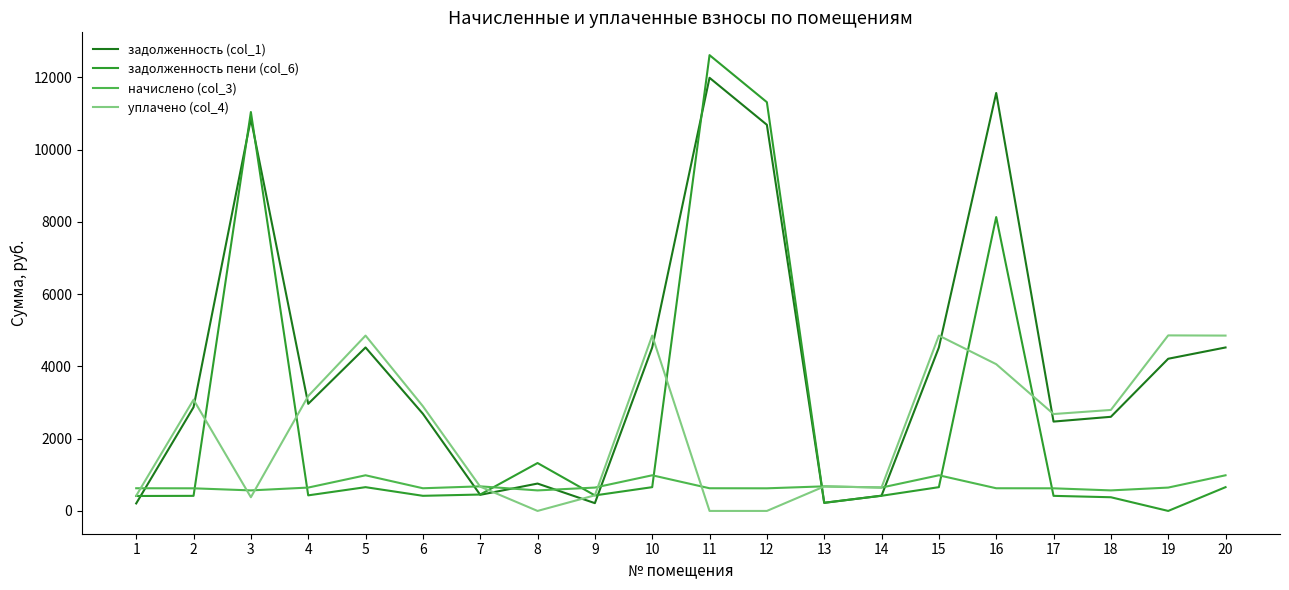

Rank the series at 15 from lowest to highest value.

задолженность пени (col_6), начислено (col_3), задолженность (col_1), уплачено (col_4)